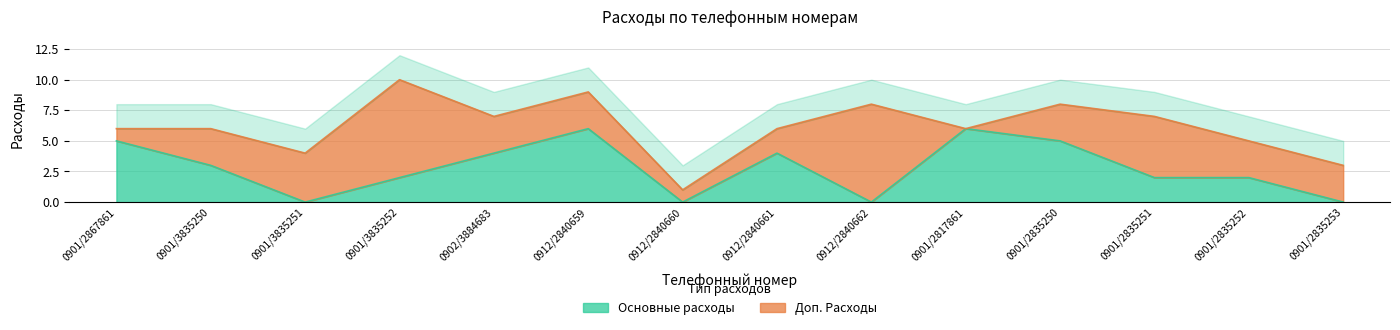

Reading right to left, extract all data points from this chart.

0	2	2	5	6	0	4	0	6	4	2	0	3	5